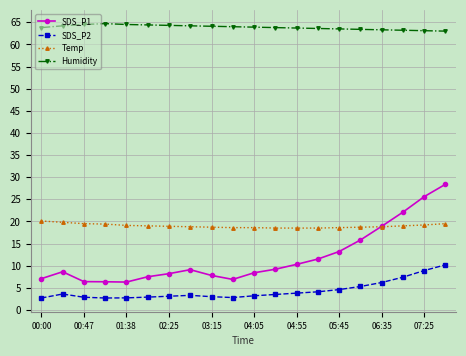

What is the value of the Humidity point at the 13th from the left?

63.7